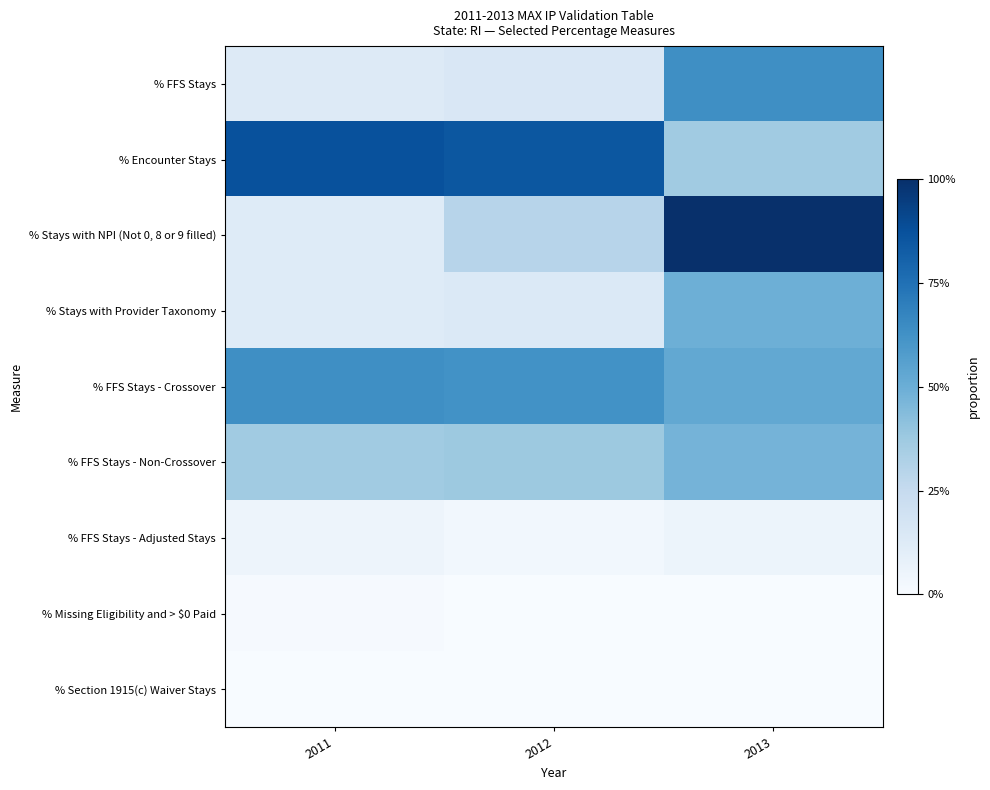

Between 2011 and 2013, which series saw the biggest shift?

% Stays with NPI (Not 0, 8 or 9 filled)